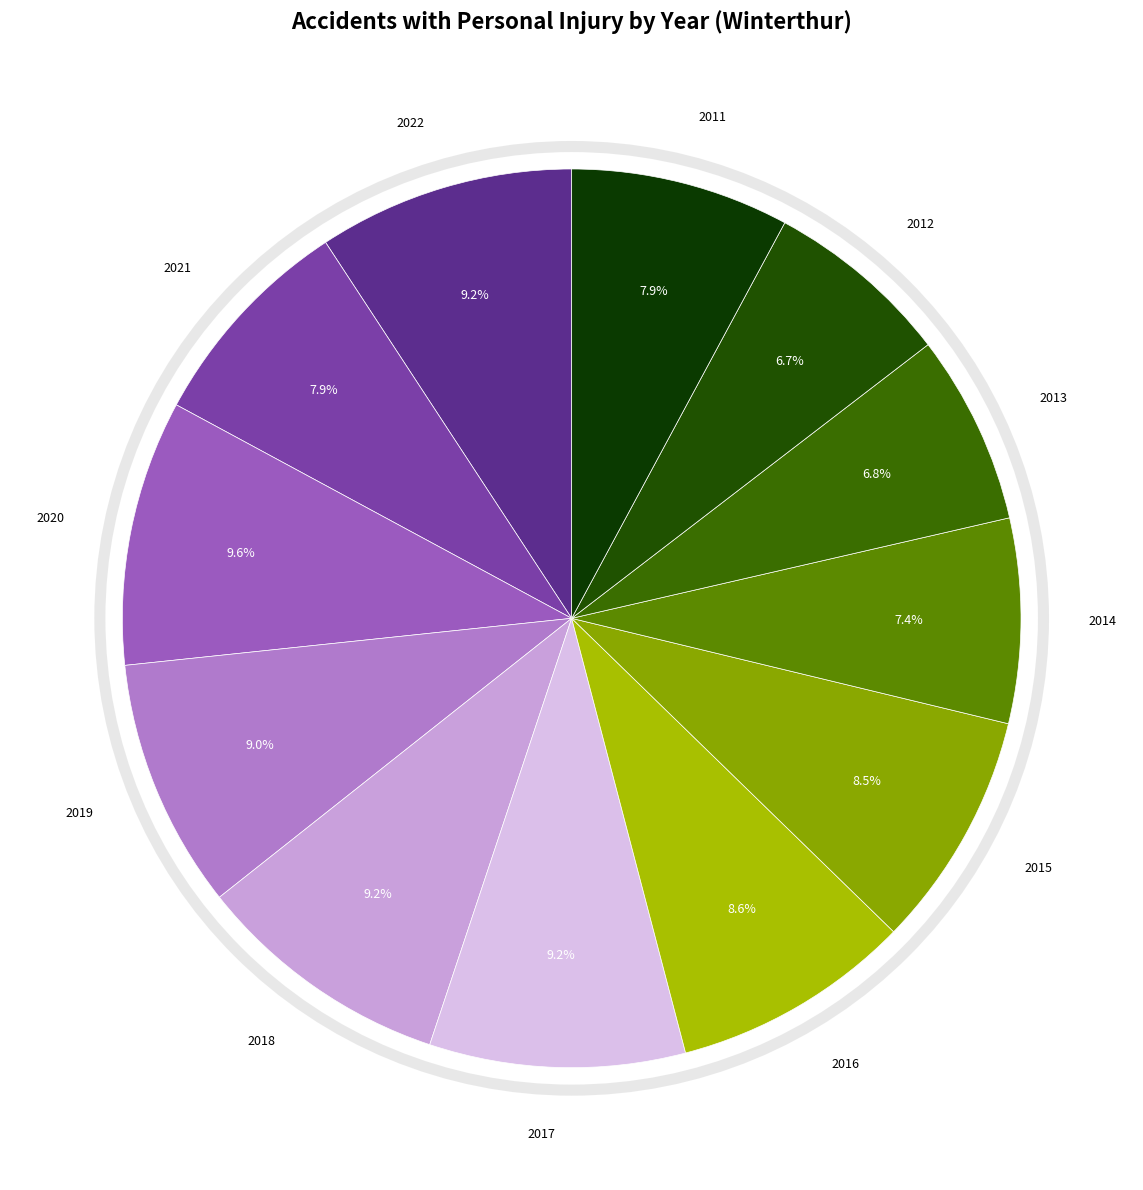

How many slices are in this pie chart?

12